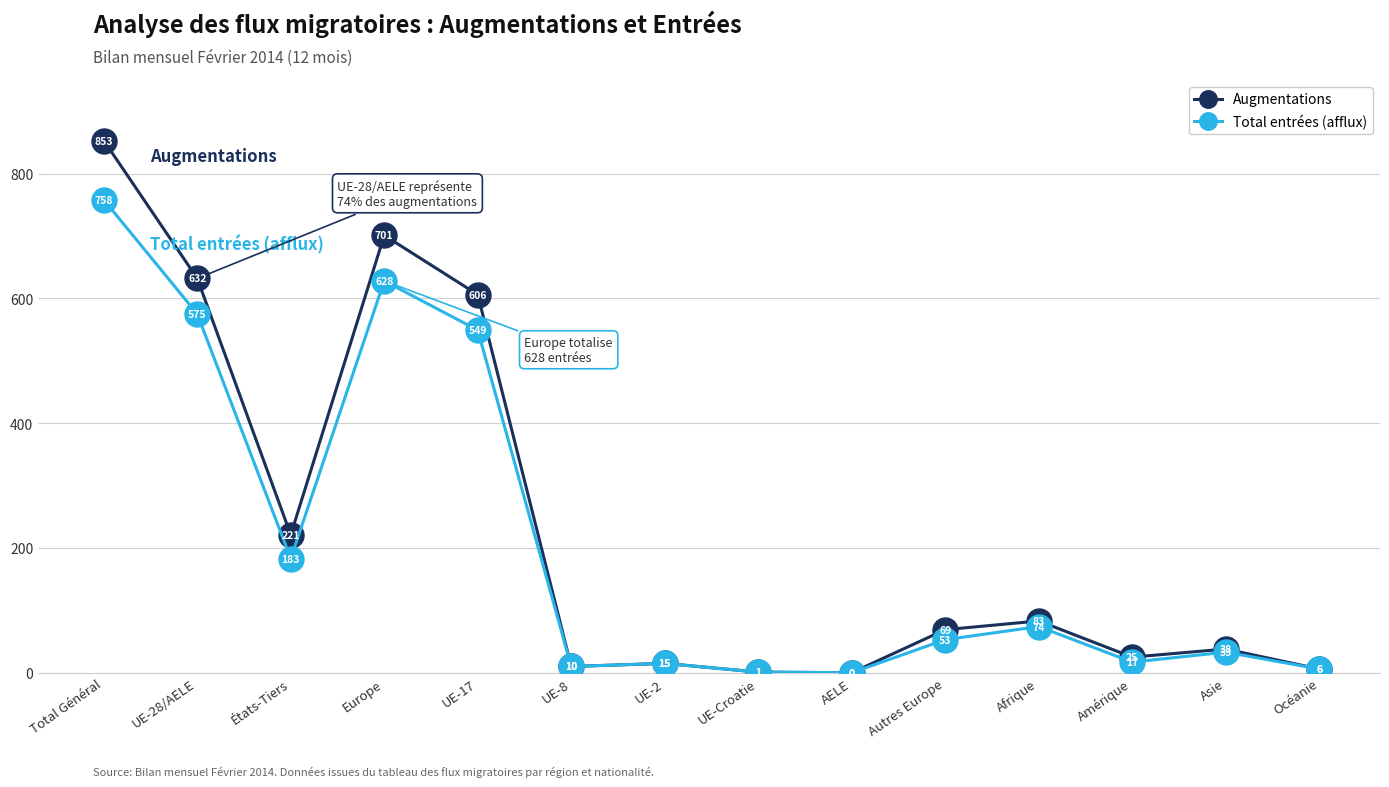

What is the label of the 3rd point from the left?

États-Tiers